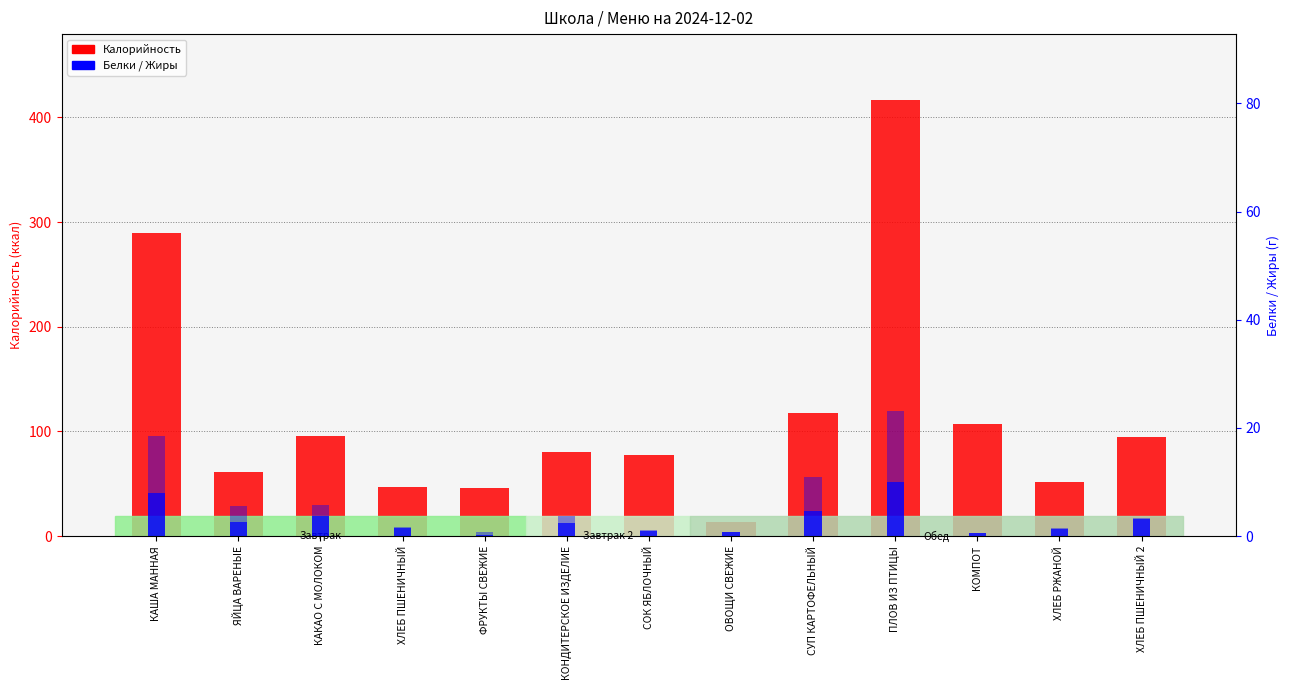

Which series has the largest total across all categories?

Калорийность